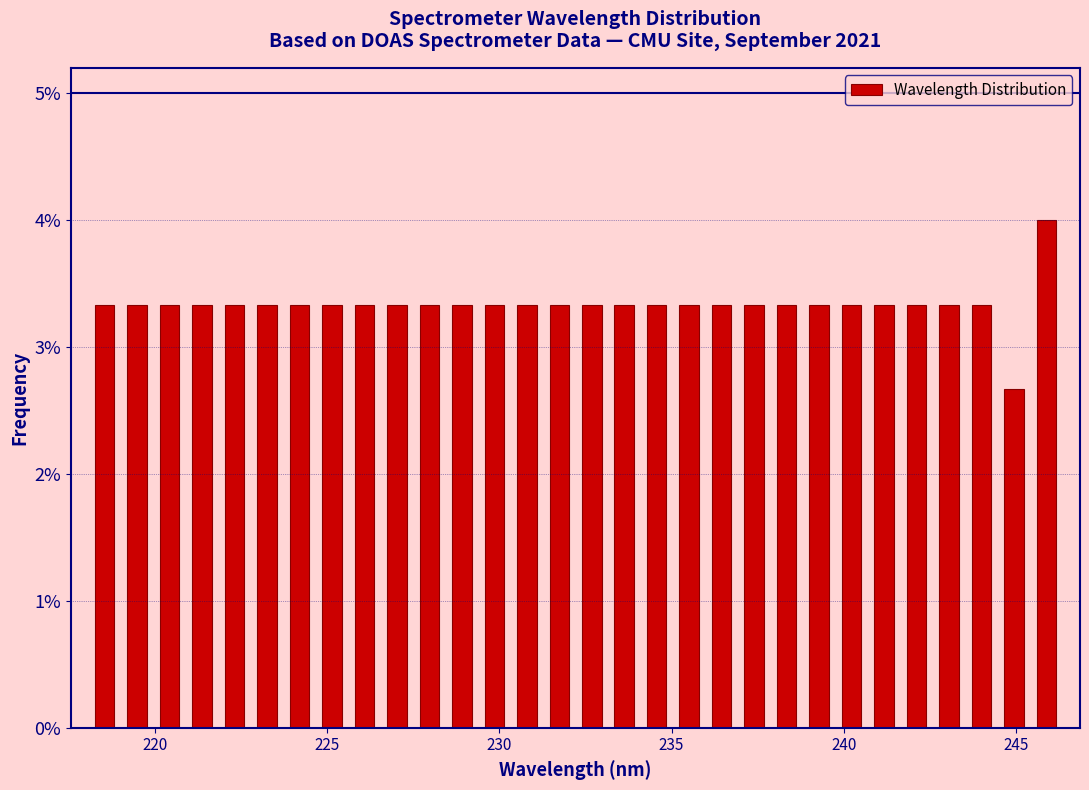

Read against the x-axis, roughly where is the centre of the tallest bar?

246.0